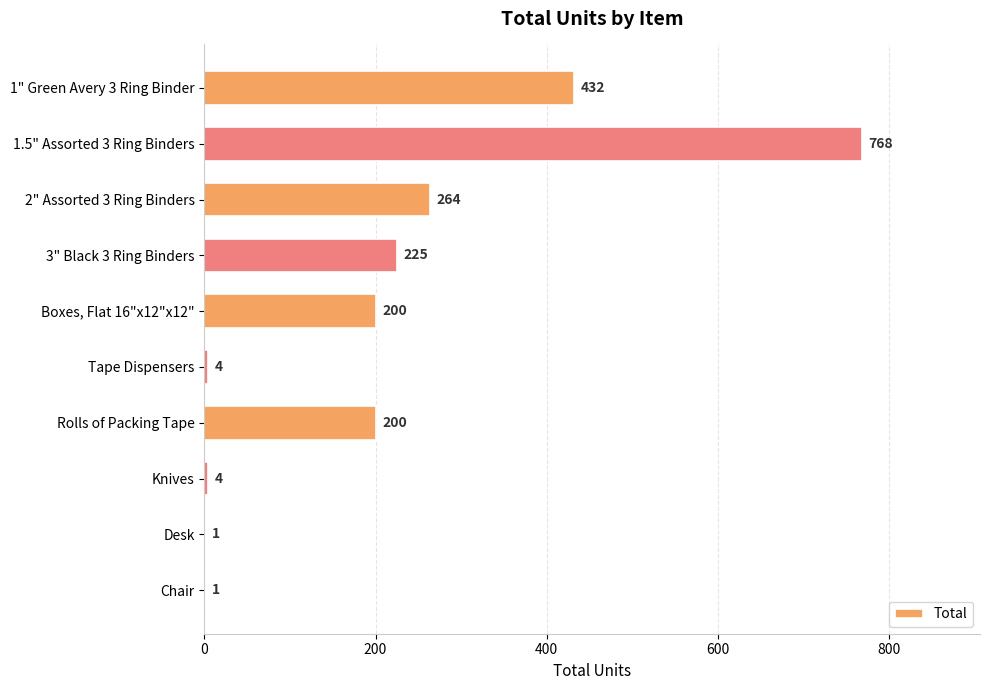

Which label corresponds to the largest value in the chart?

1.5" Assorted 3 Ring Binders